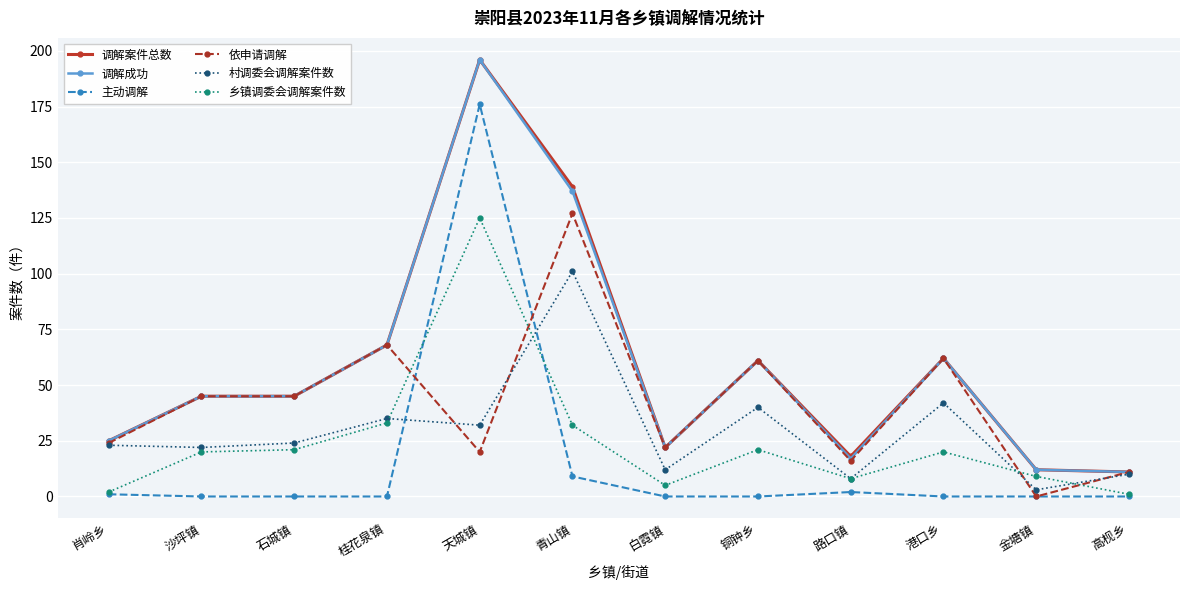

Does the chart have visible grid lines?

Yes